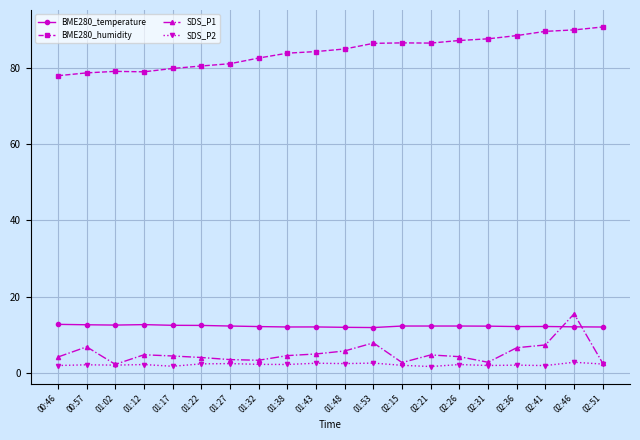

What is the label of the 13th point from the left?

02:15